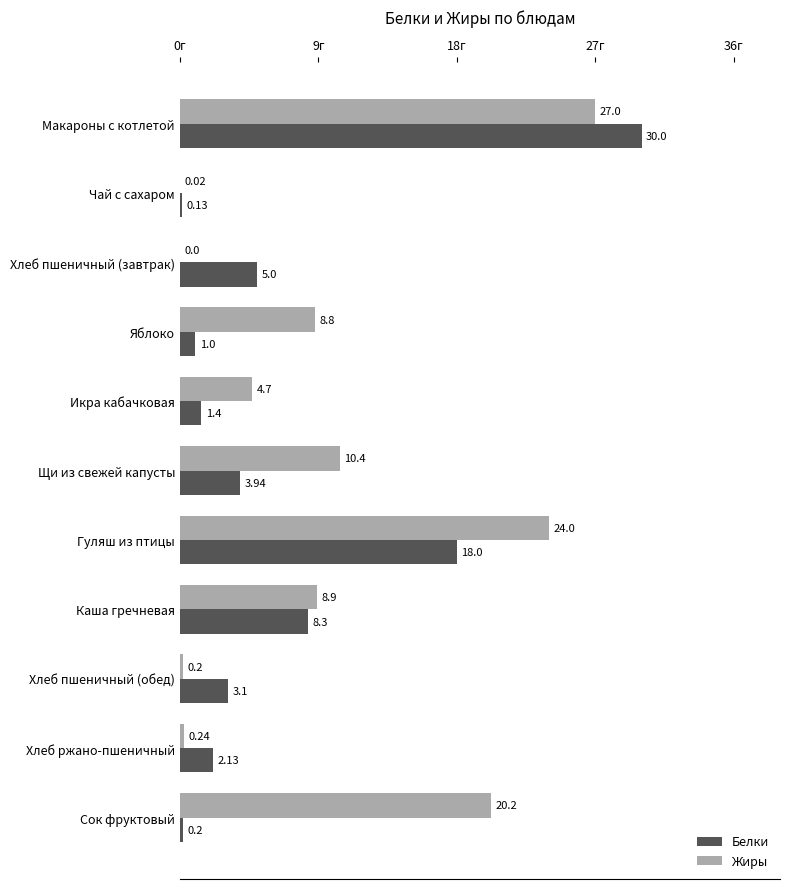

What is the maximum value for Белки?

30.0